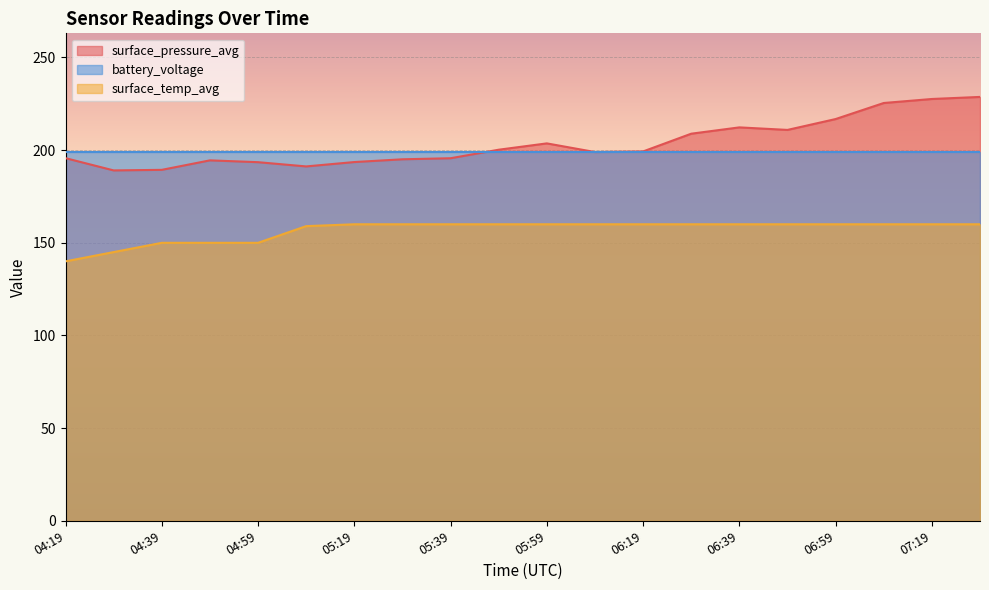

Which series has the largest total across all categories?

surface_pressure_avg